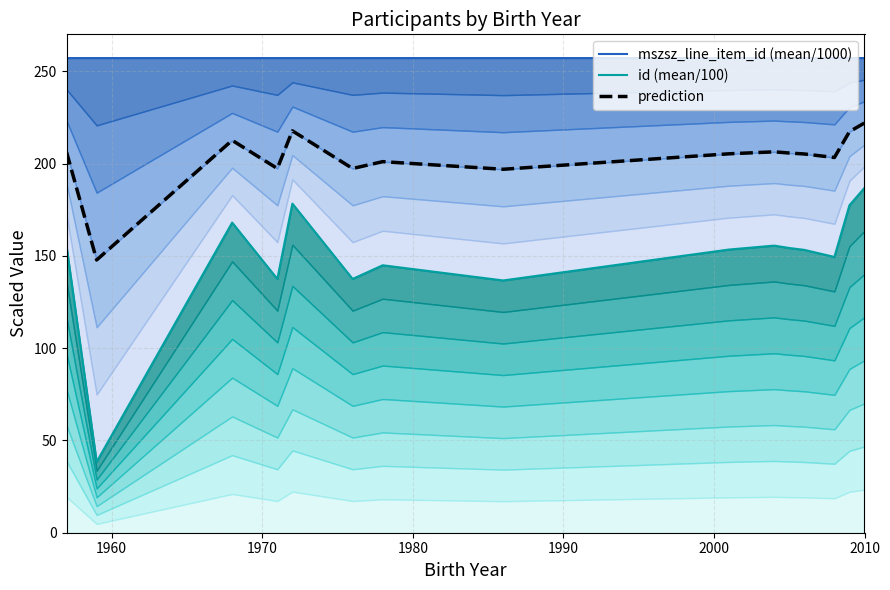

What is the value of the id (mean/100) point at the 10th from the left?

155.6